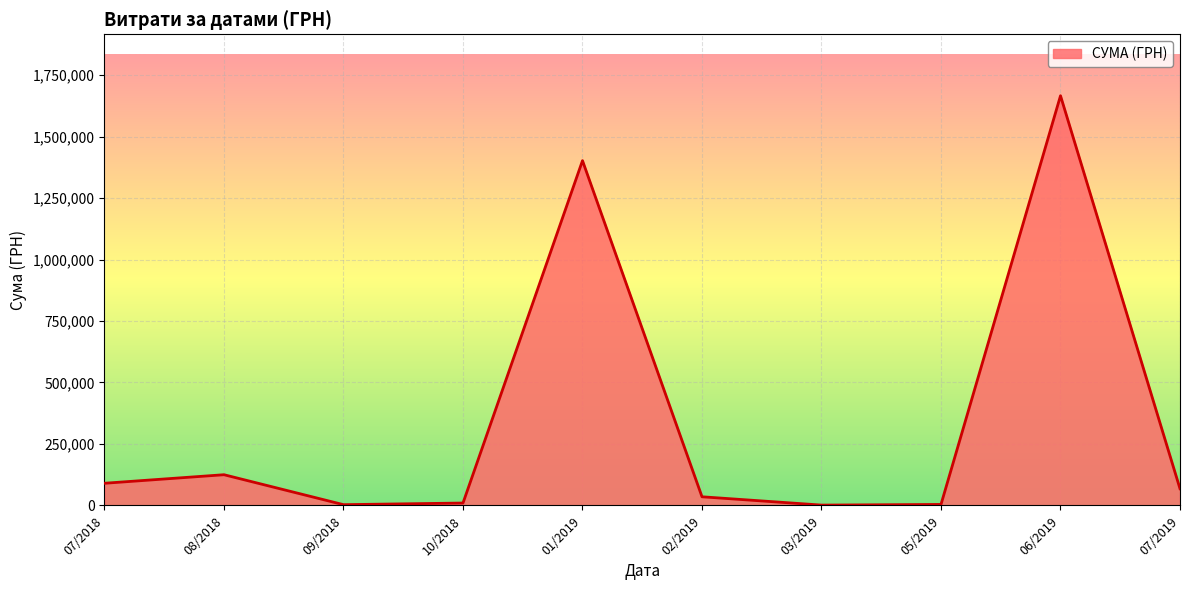

What is the change in value from 08/2018 to 07/2019?

-56998.5